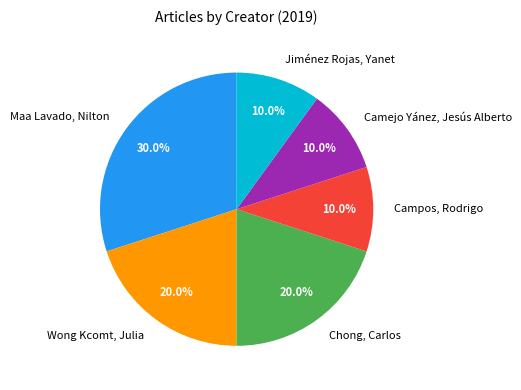

To the nearest percent, what percentage of the pie is Maa Lavado, Nilton?

30%